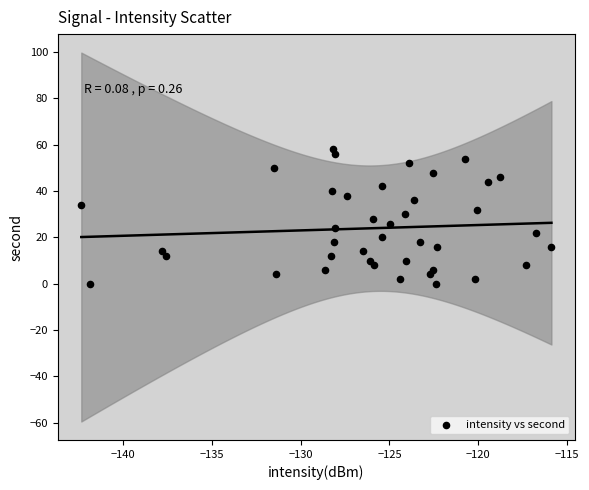

What is the range of Y values (max minus min)?

58